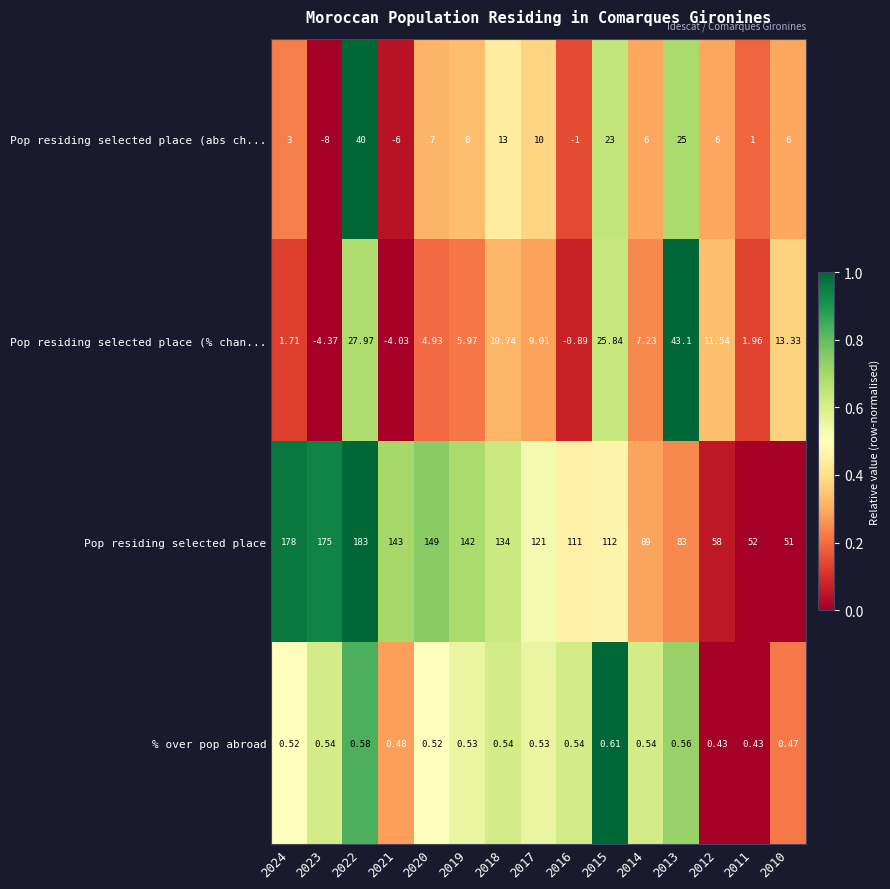

Between 2017 and 2014, which series saw the biggest shift?

Pop residing selected place